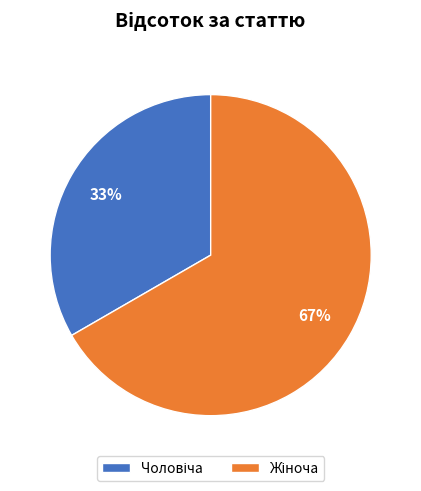

To the nearest percent, what is the average slice percentage?

50%